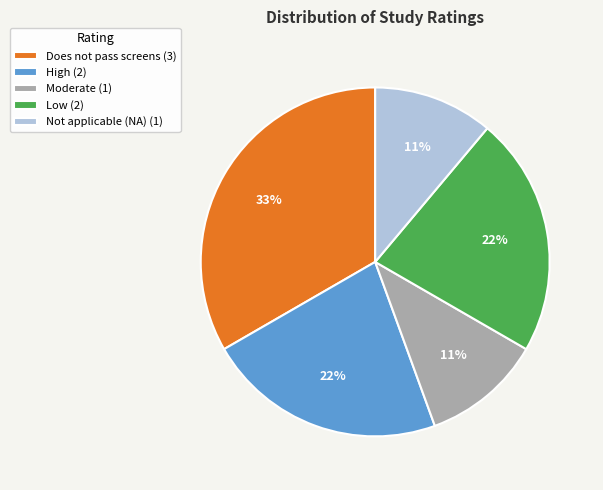

Which category has the biggest portion of the pie?

Does not pass screens (3)